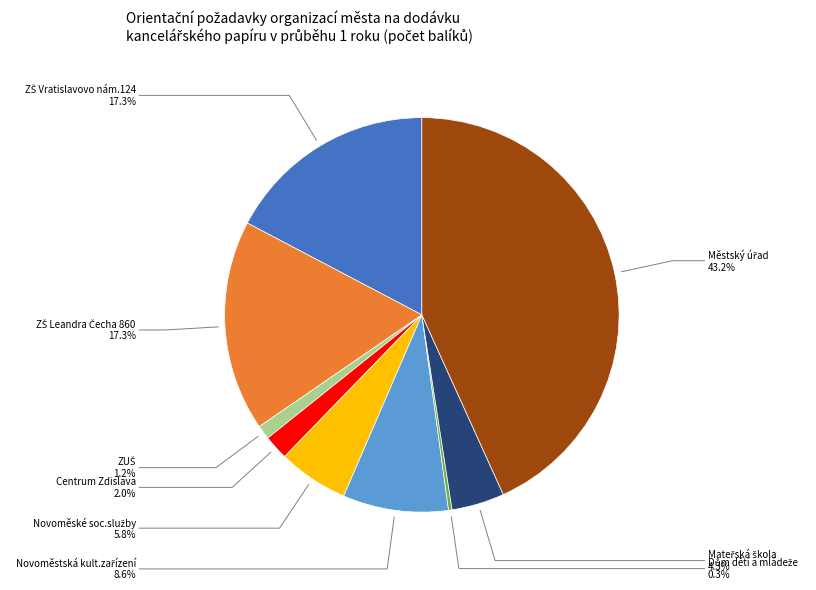

Is there a majority slice in this chart?

No